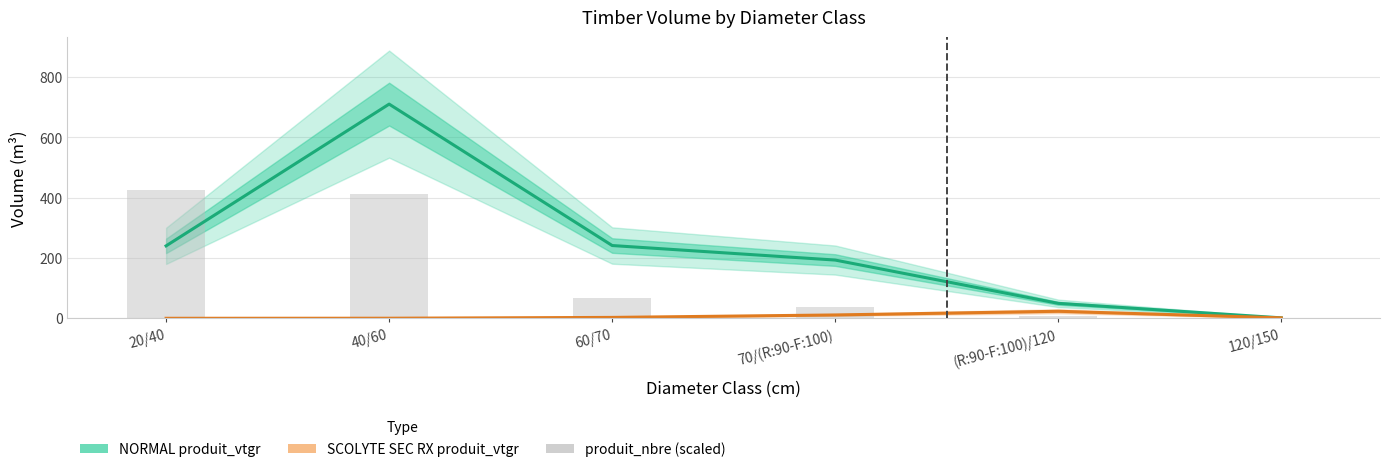

Which series changed the most between 40/60 and 70/(R:90-F:100)?

NORMAL produit_vtgr